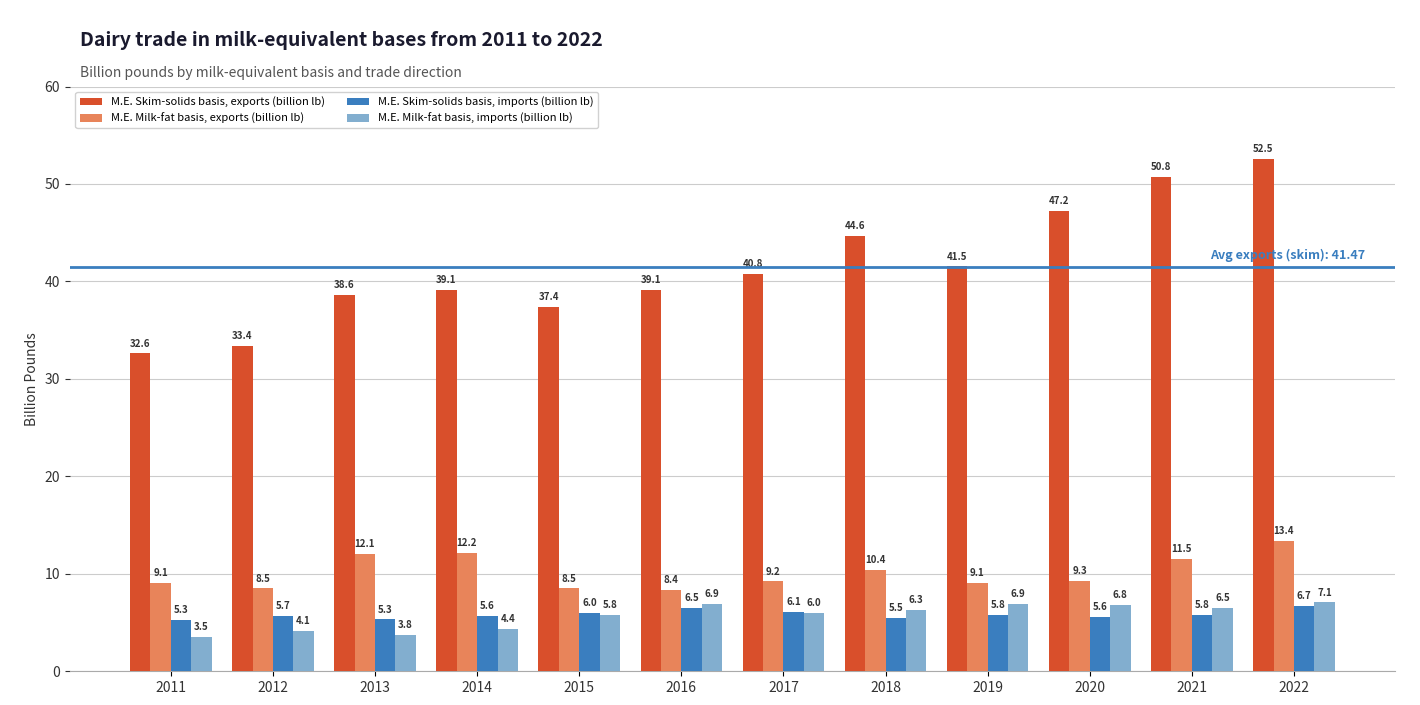

Reading left to right, transcribe all the data shown in this chart.

M.E. Skim-solids basis, exports (billion lb): 32.6	33.4	38.6	39.1	37.4	39.1	40.8	44.6	41.5	47.2	50.8	52.5
M.E. Milk-fat basis, exports (billion lb): 9.1	8.5	12.1	12.2	8.5	8.4	9.2	10.4	9.1	9.3	11.5	13.4
M.E. Skim-solids basis, imports (billion lb): 5.3	5.7	5.3	5.6	6.0	6.5	6.1	5.5	5.8	5.6	5.8	6.7
M.E. Milk-fat basis, imports (billion lb): 3.5	4.1	3.8	4.4	5.8	6.9	6.0	6.3	6.9	6.8	6.5	7.1